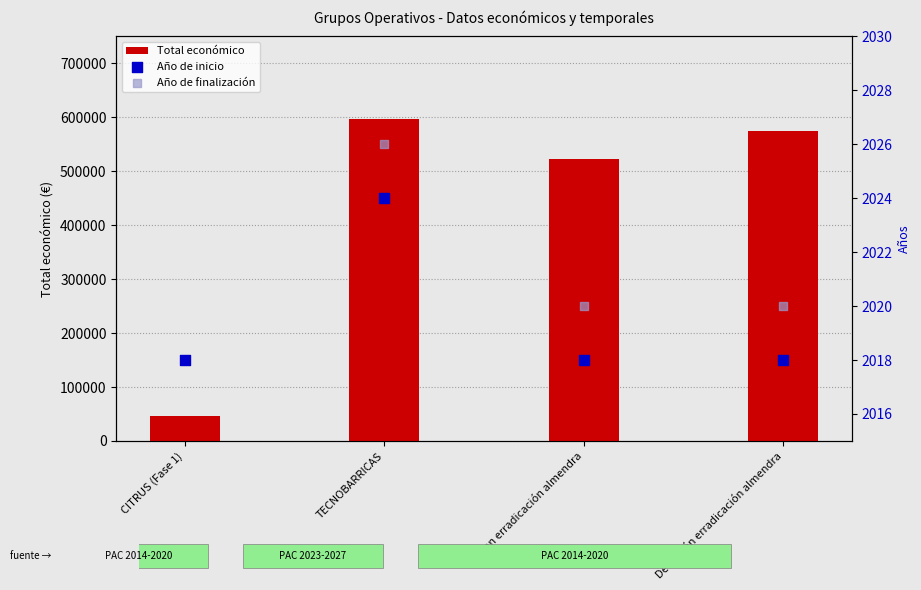

Which series has the widest spread of Y values?

Total económico